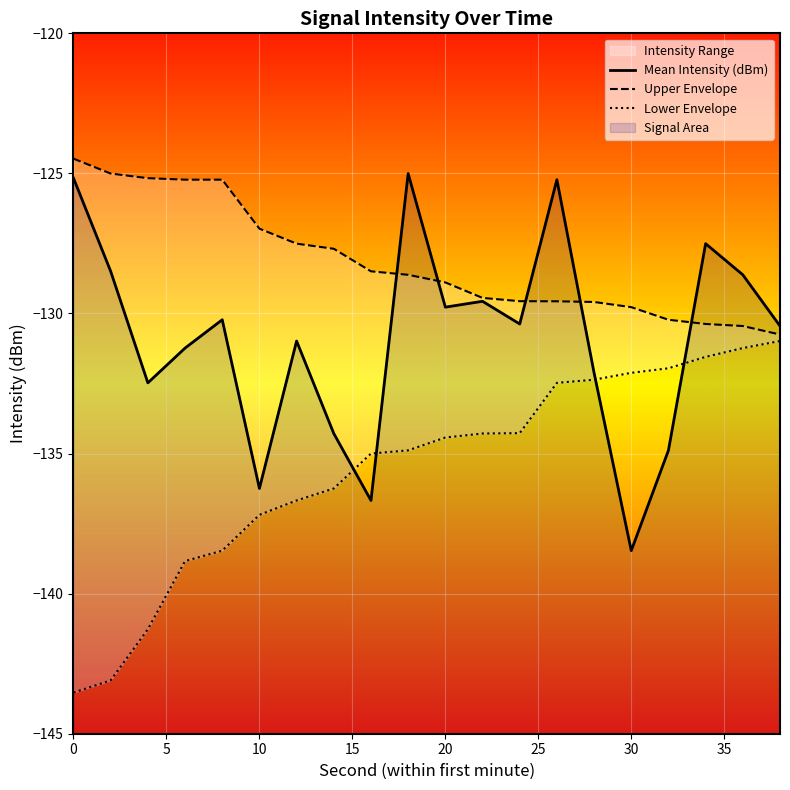

True or false: Mean Intensity (dBm) has more than 0 interior local peaks.

True